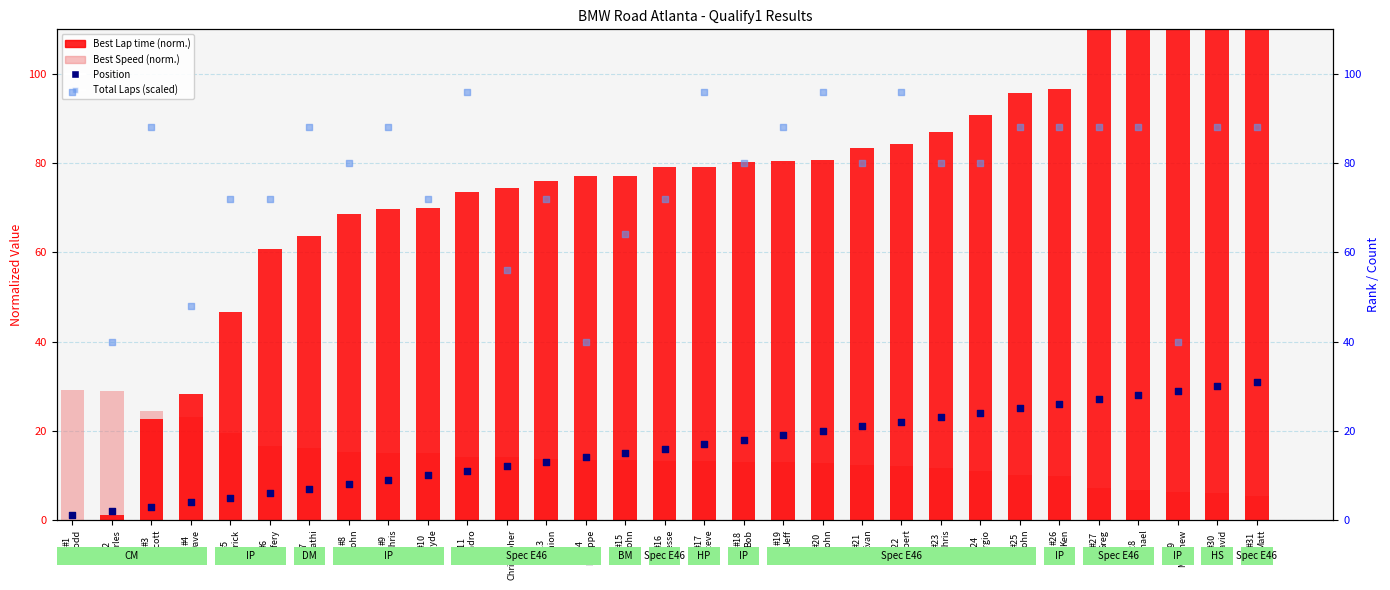

Which series contains the lowest Y value?

Best Lap time (norm.)